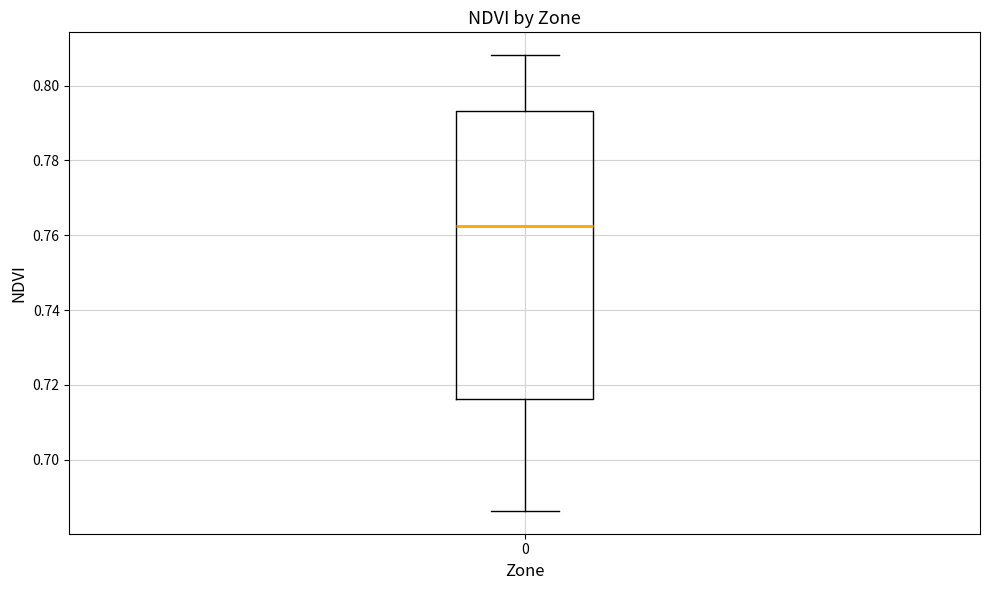

Read this box plot against the y-axis: the position of the median line, the range covered by the box, and the ends of both whiskers. The values are not printed on the chart, so give them approximately, as read against the axis.

median 0.762, box 0.716 to 0.794, whiskers 0.686 to 0.808